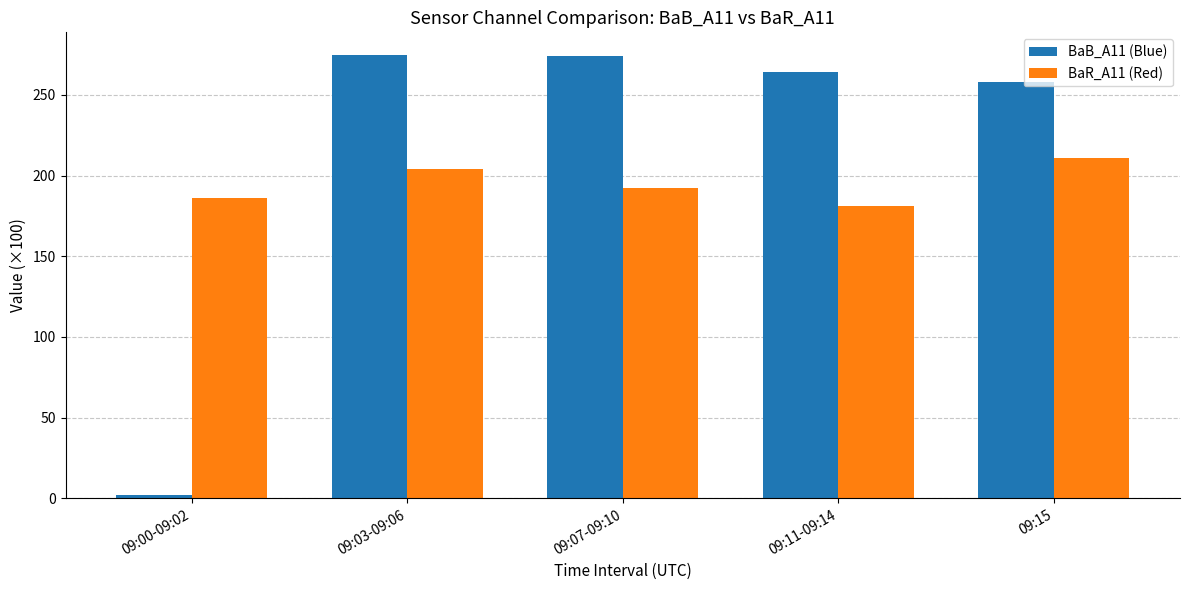

What is the difference between the highest and lowest values at 09:00-09:02?

184